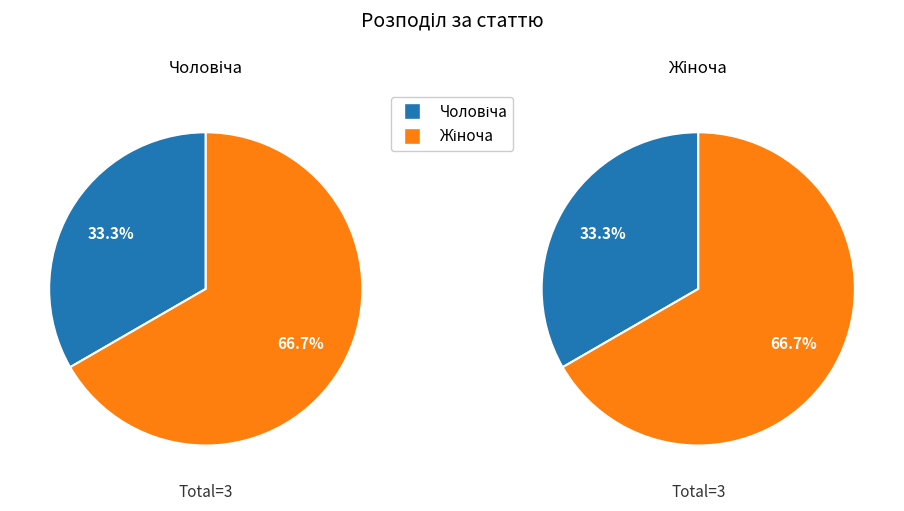

Rank the categories by value from highest to lowest.

Жіноча, Чоловіча